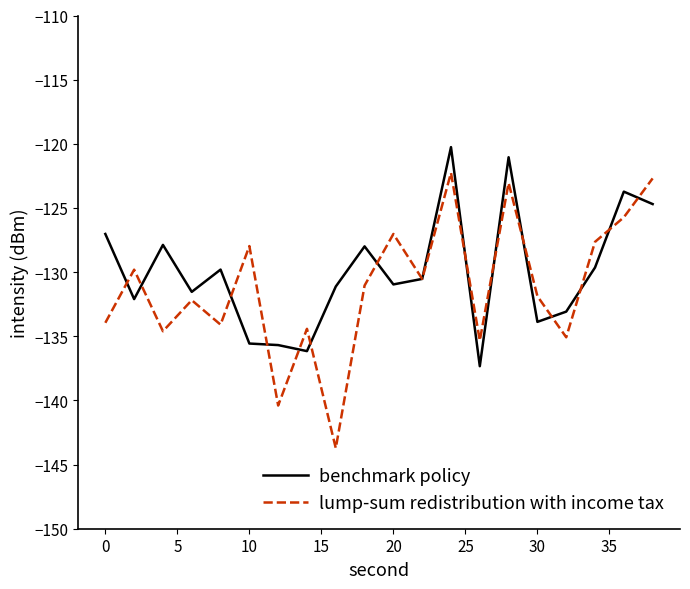

What is the highest value of the benchmark policy series?

-120.3